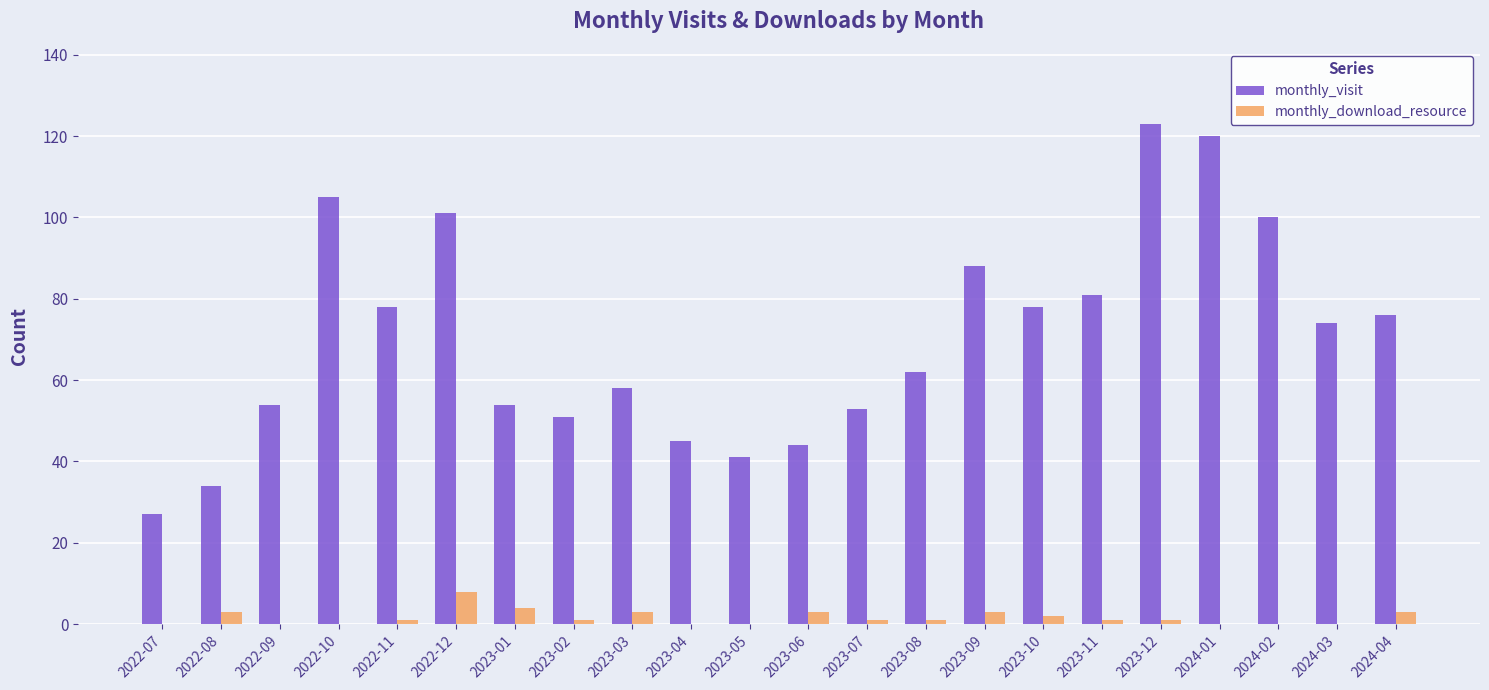

What is the maximum value for monthly_download_resource?

8